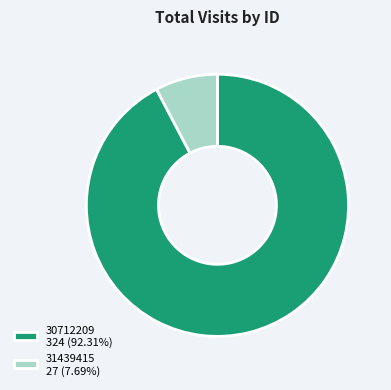

Is it true that 30712209 is 80% of the pie?

False